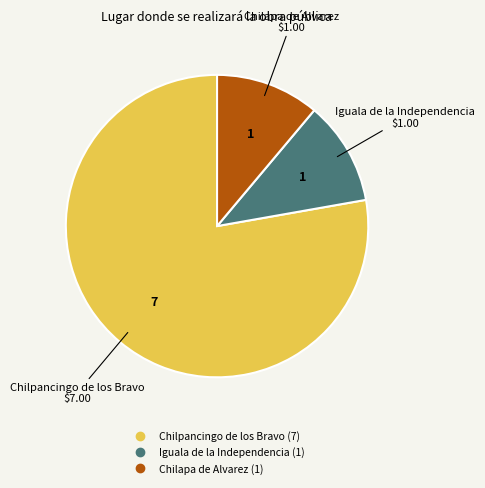

Combined, do Iguala de la Independencia and Chilapa de Alvarez account for over 50%?

No